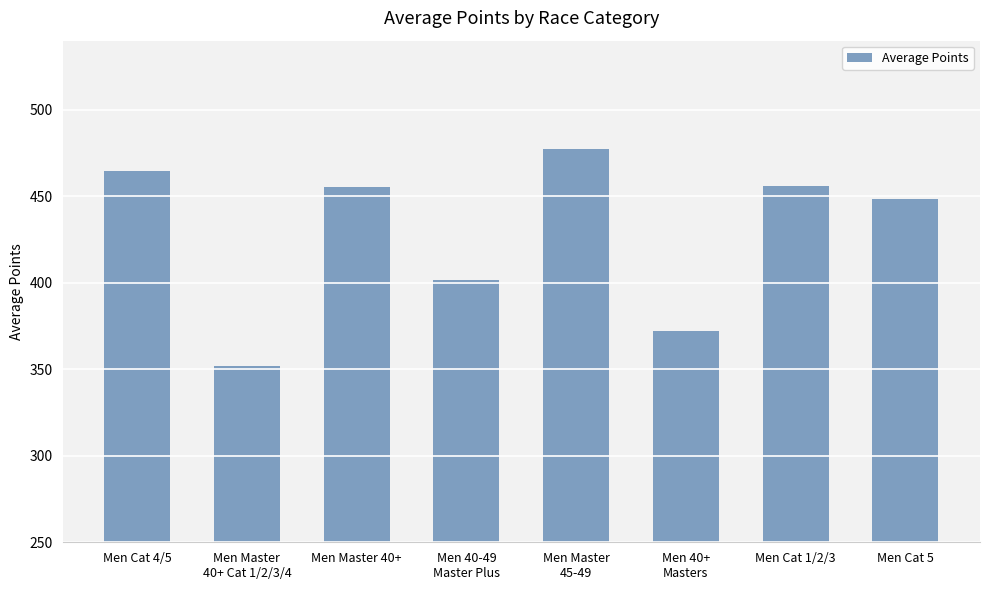

What is the smallest value displayed?

351.8